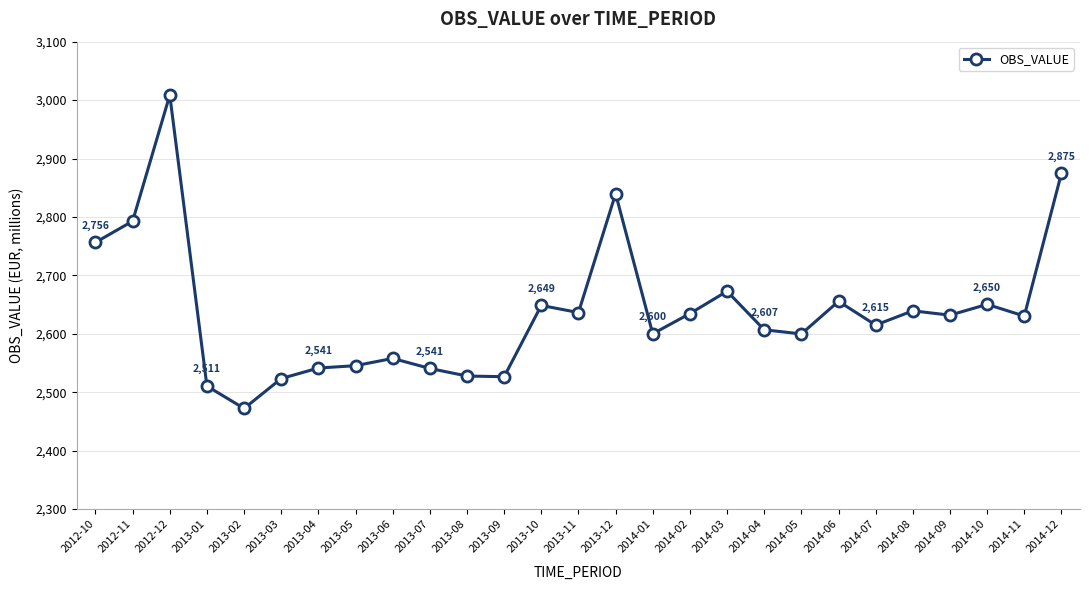

Which label corresponds to the largest value in the chart?

2012-12